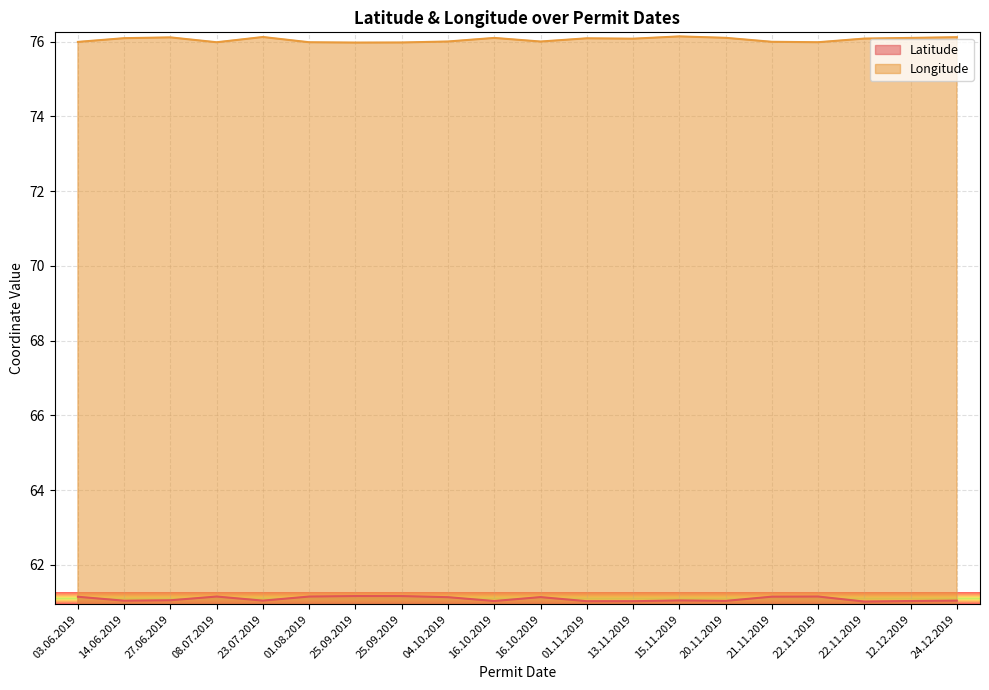

What is the label of the 10th point from the right?

16.10.2019